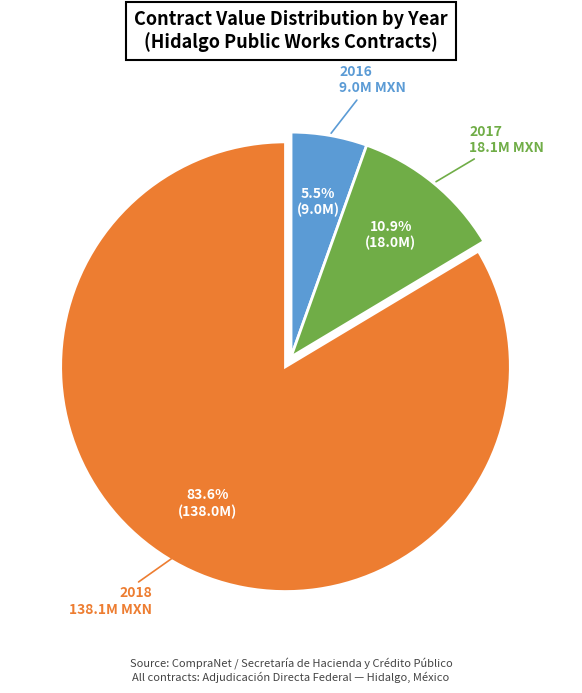

Is there any slice that represents more than half of the pie?

Yes